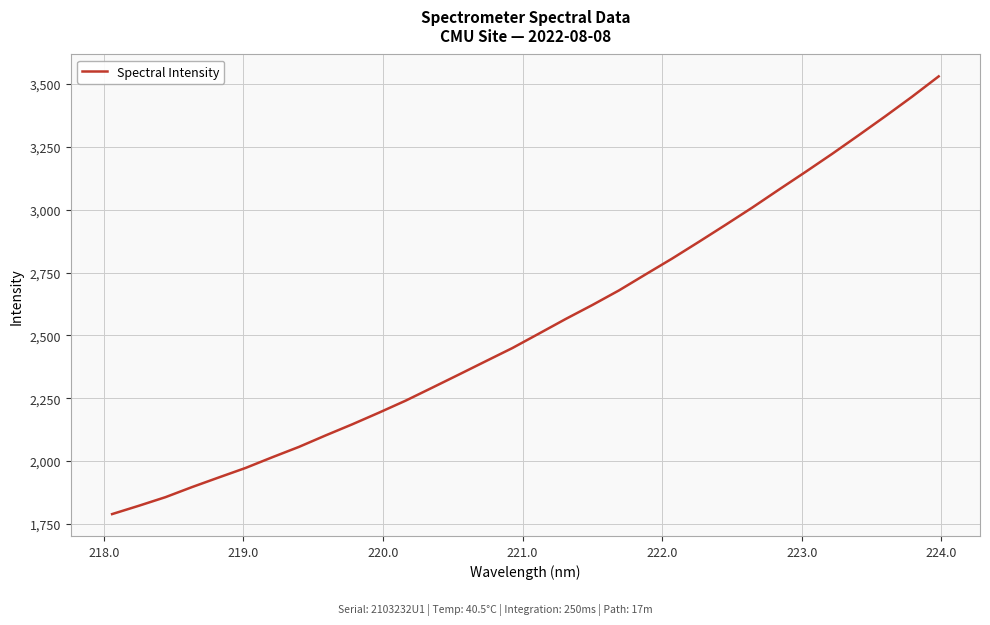

What is the maximum value shown in the chart?

3530.4